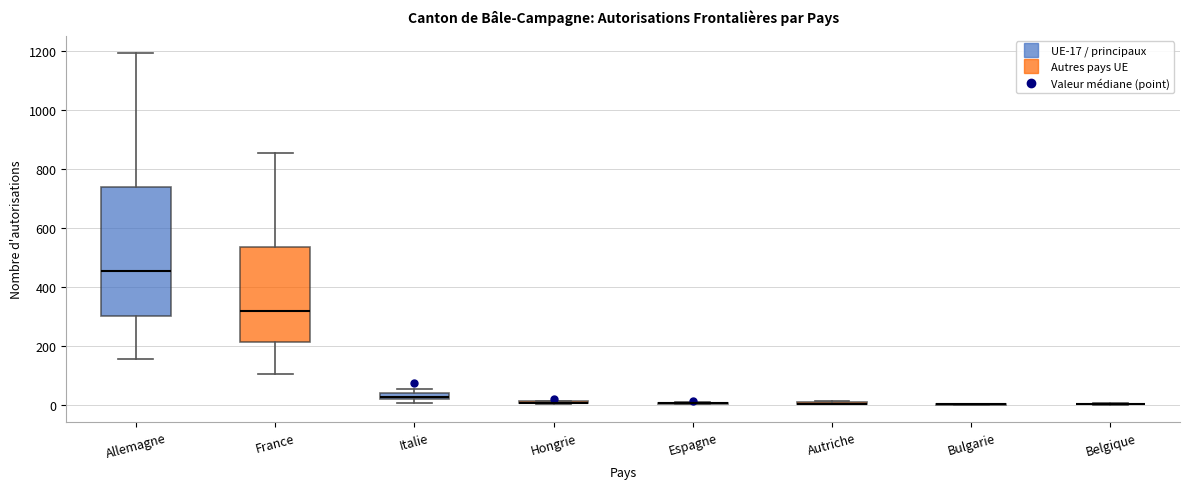

Comparing the boxes themselves (not the whiskers), which one is the tallest?

Allemagne